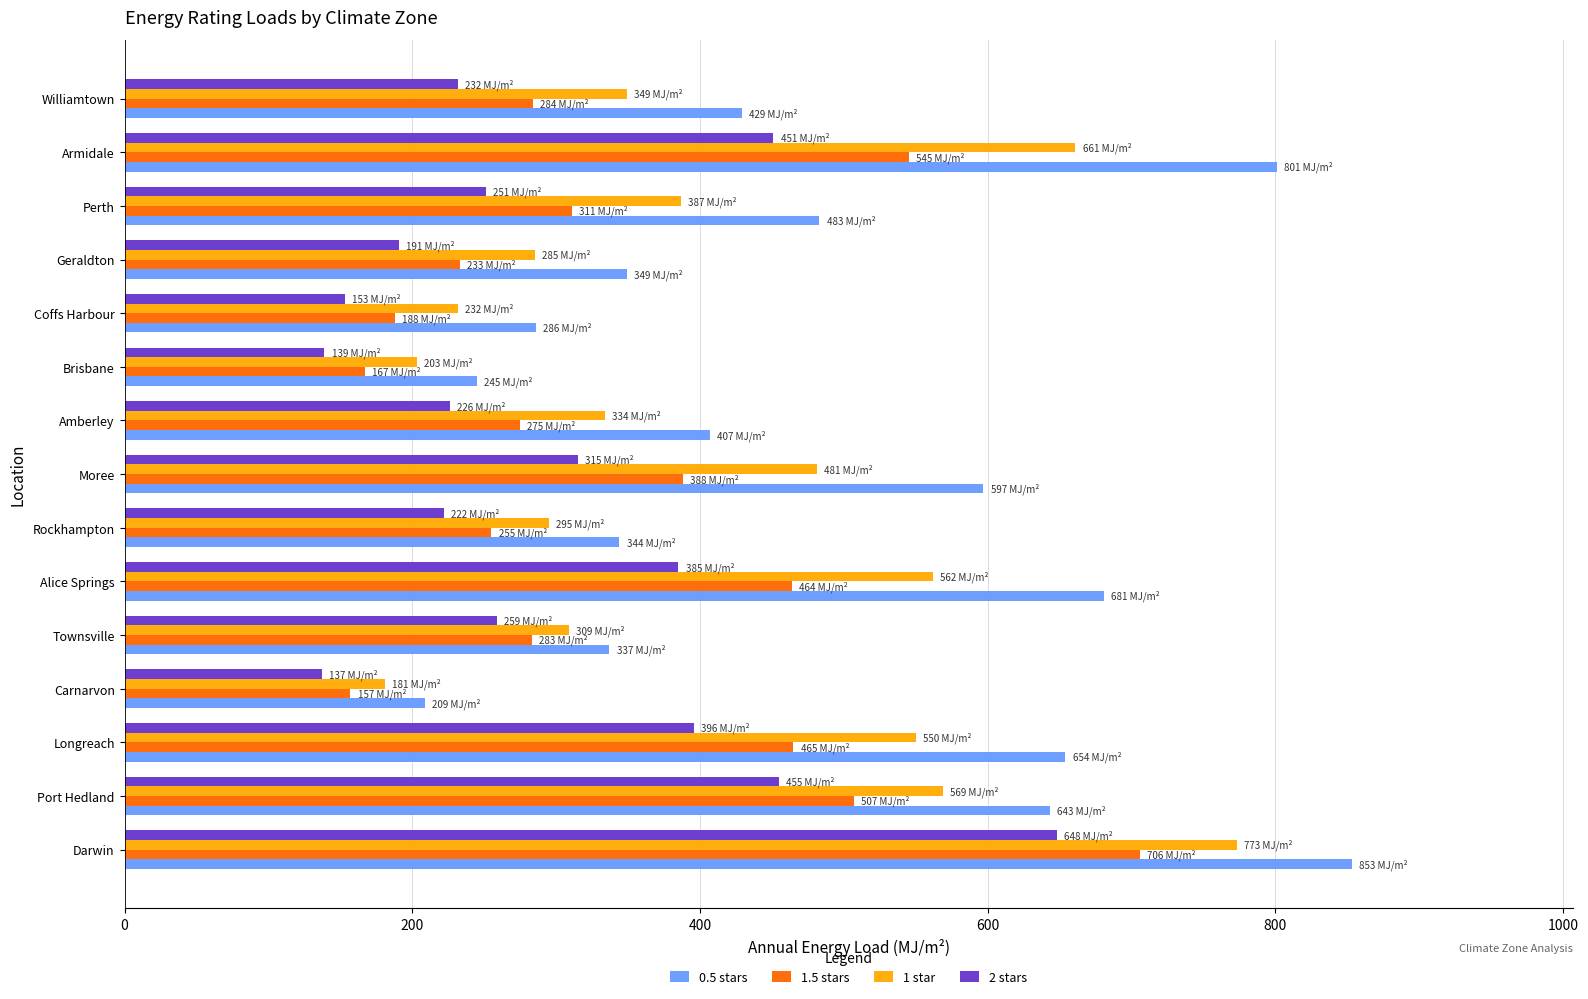

Is the value of 2 stars at Darwin greater than the value of 0.5 stars at Williamtown?

Yes